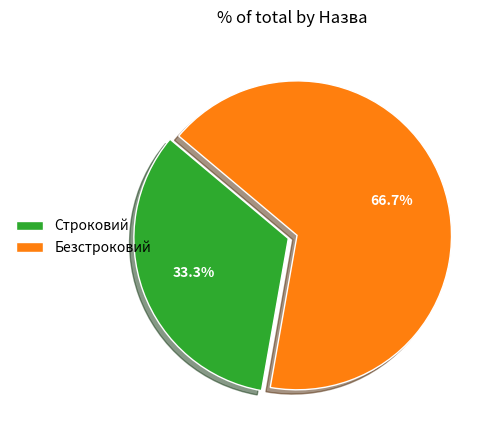

Count the number of slices in the pie.

2